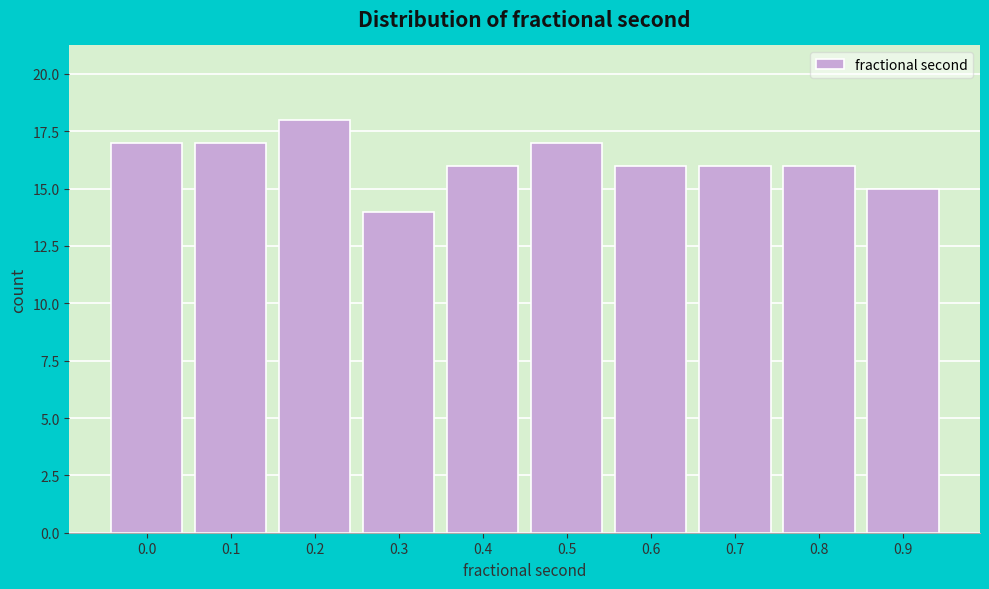

Reading left to right, what are all the values shown in this chart?

17	17	18	14	16	17	16	16	16	15